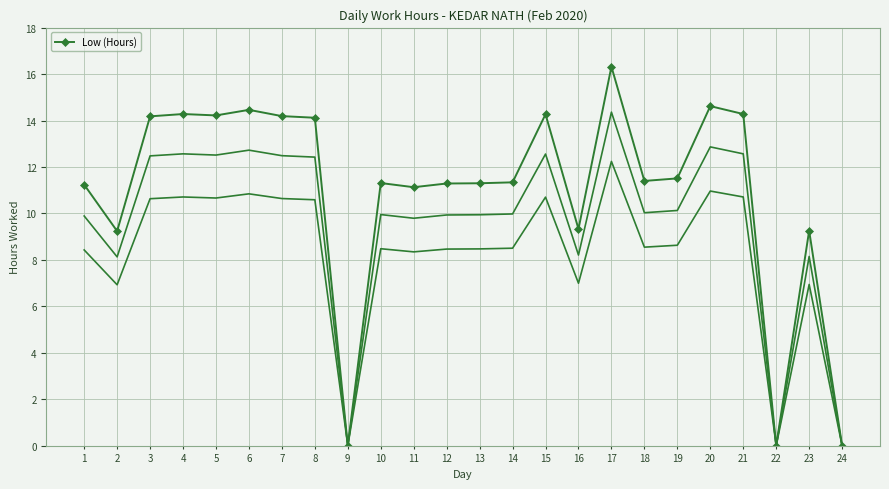

What is the sum of the values at 5 and 1?

25.5